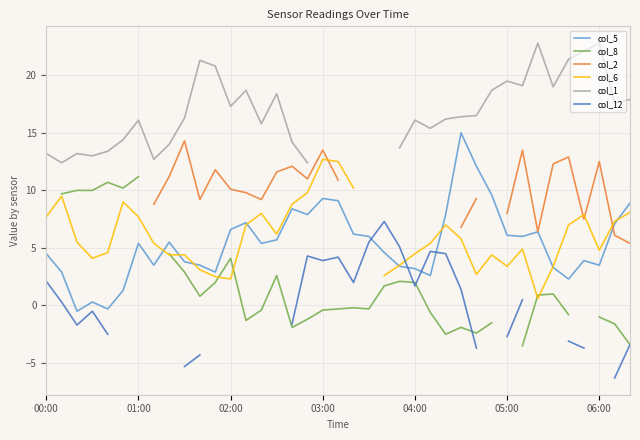

The value of col_5 at 06:00 is 1.5. True or false?

False